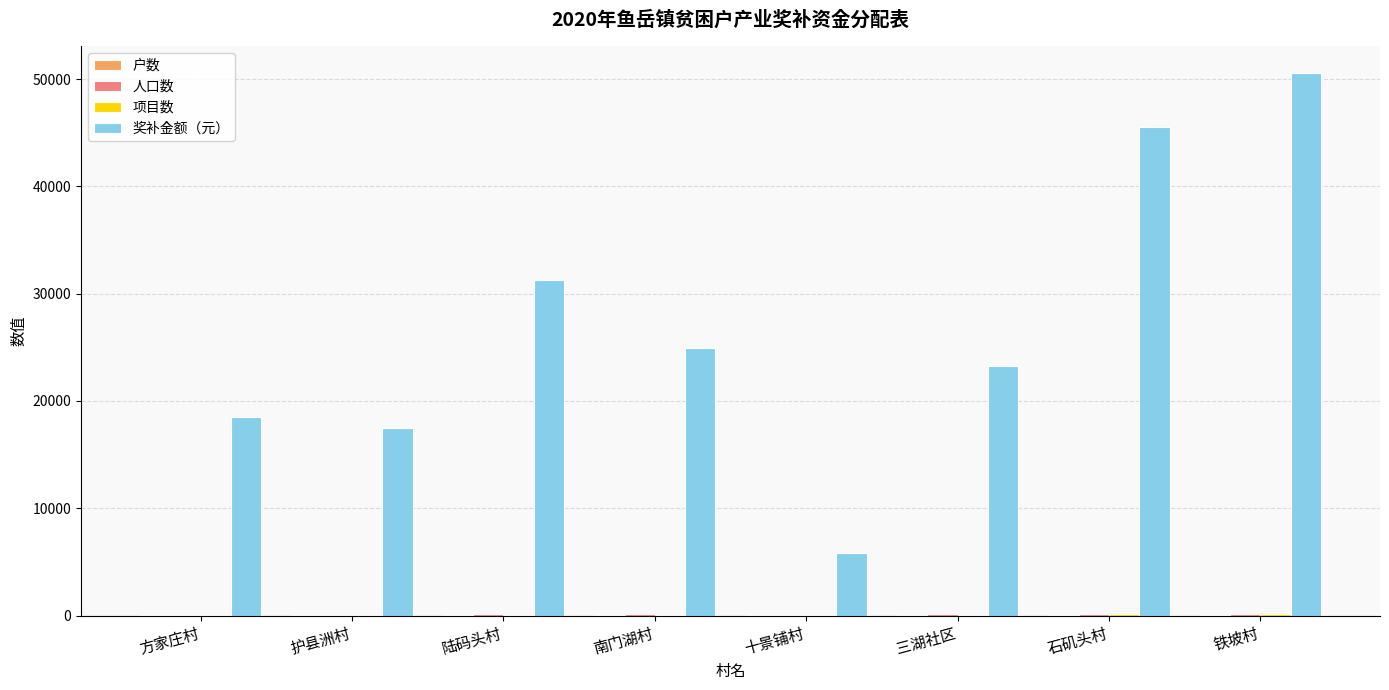

What is the maximum value for 奖补金额（元）?

50550